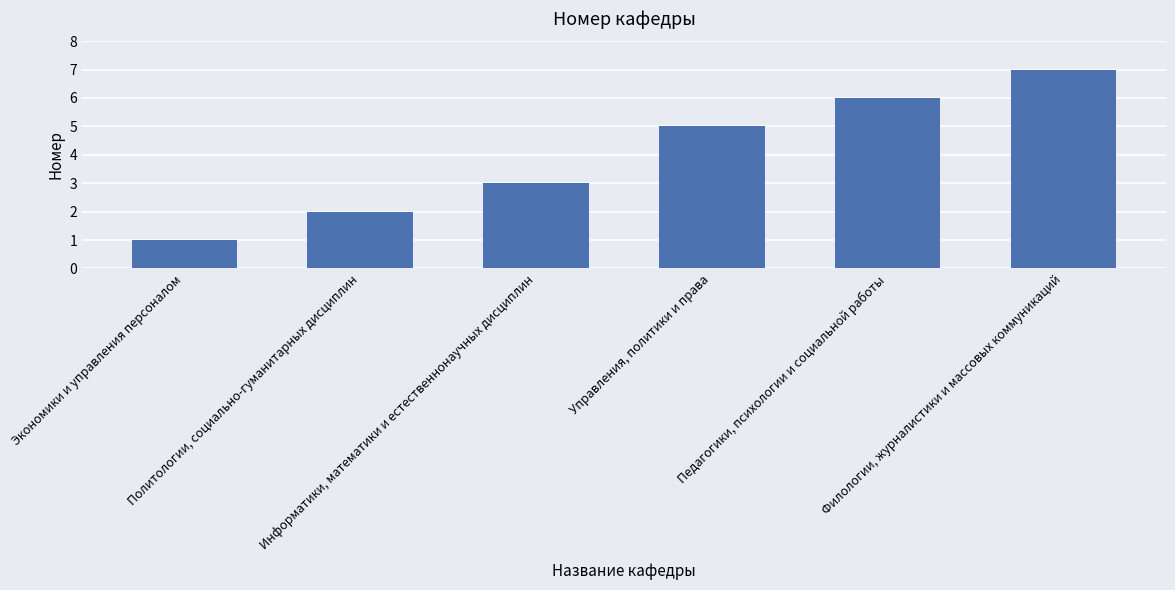

What is the difference between the second highest and second lowest values?

4